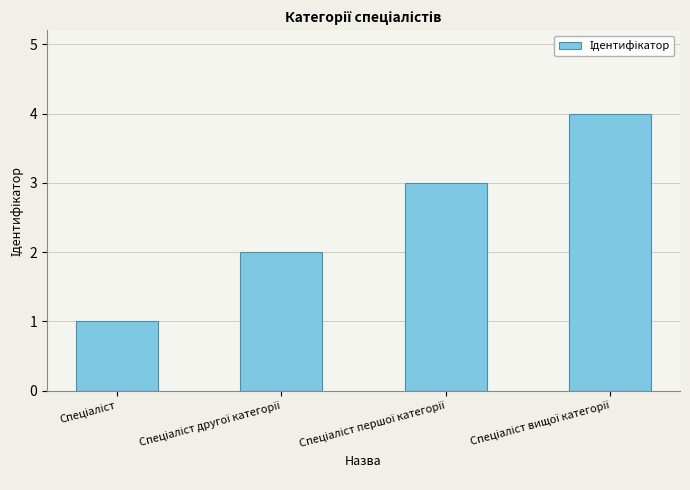

Are the bars grouped side by side (vs. stacked)?

No